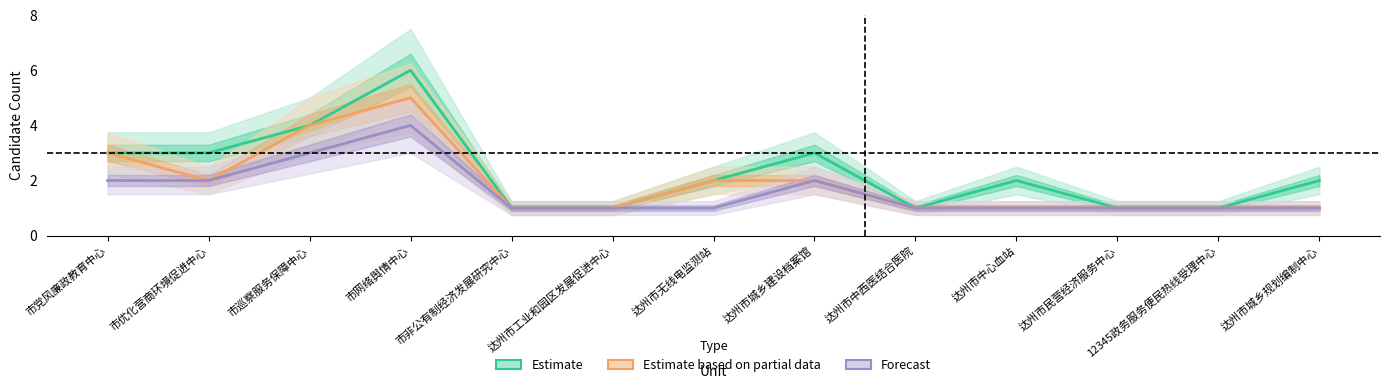

How many lines are shown in the chart?

3